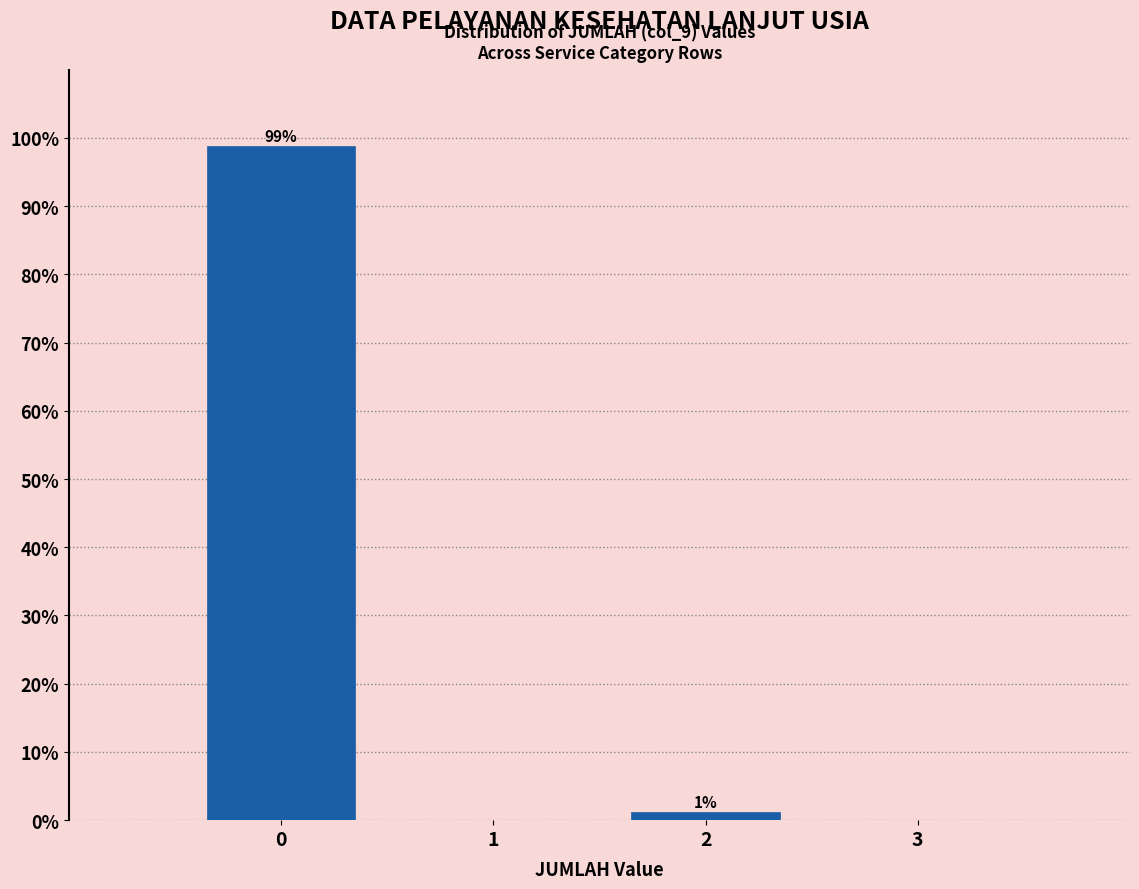

Which range on the x-axis has the tallest bar?

-0.5 to 0.5